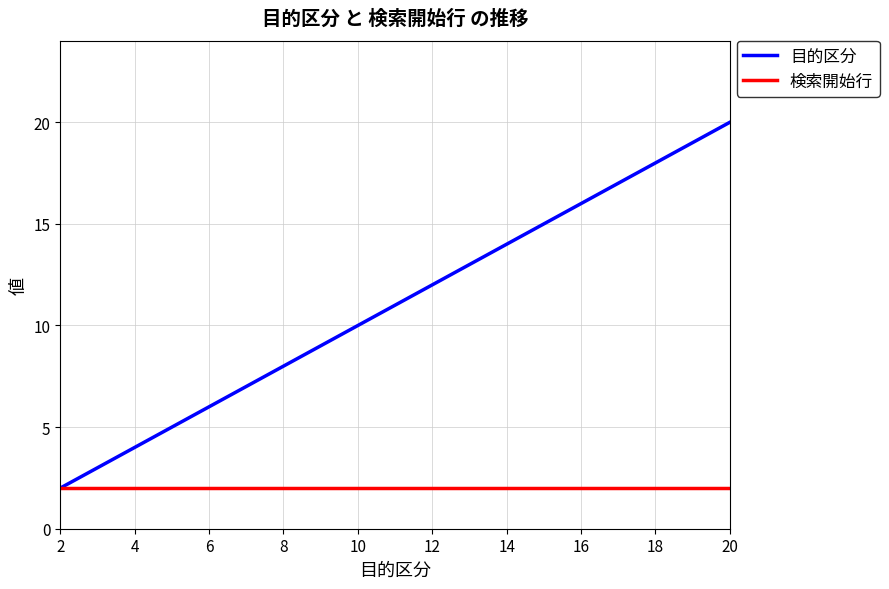

Which series has the largest range (max minus min)?

目的区分